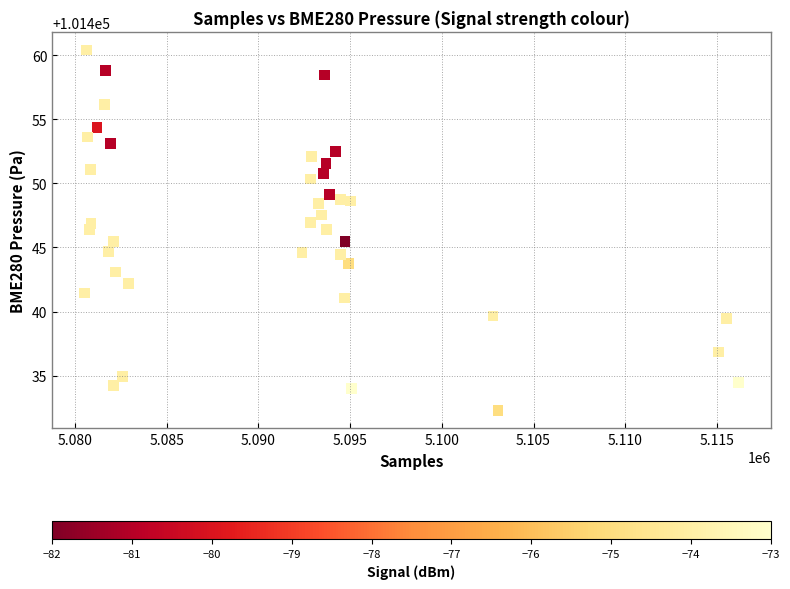

What is the range of Y values (max minus min)?

28.1